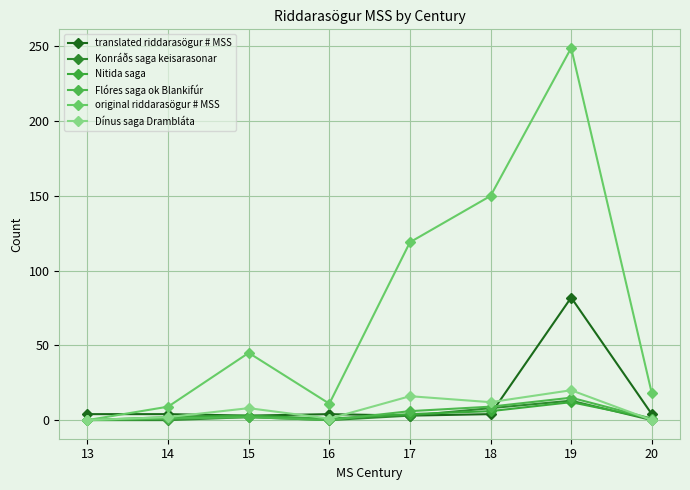

Between 13 and 17, which series saw the biggest shift?

original riddarasögur # MSS